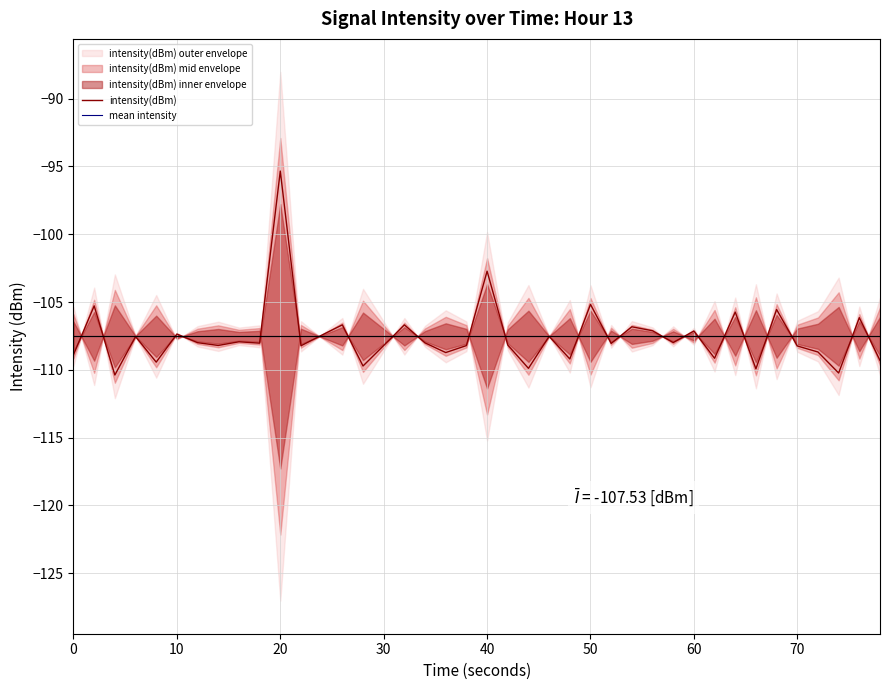

Is it true that intensity(dBm) equals -147.7 at 40?

False